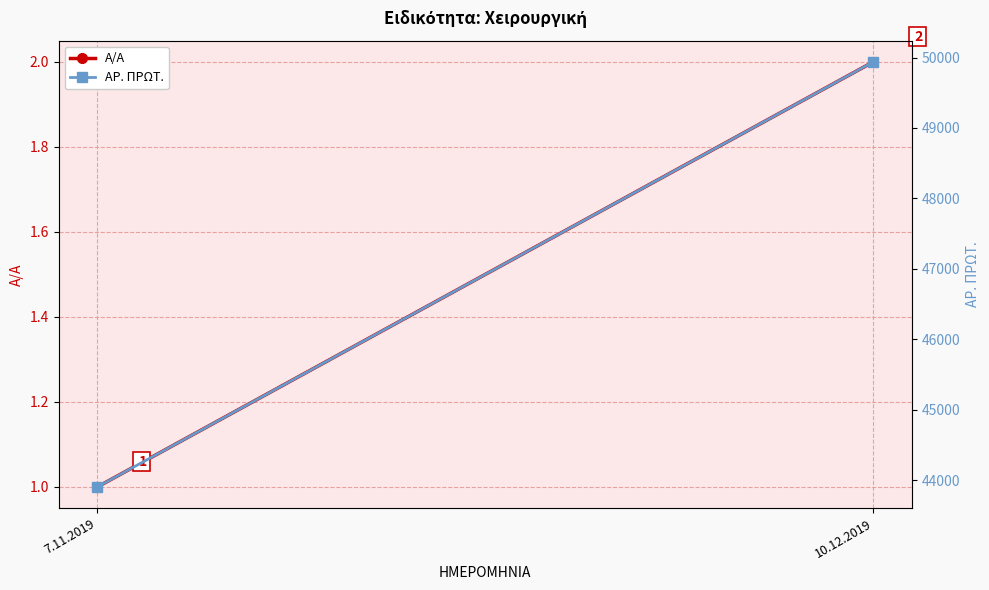

Which series changed the most between 7.11.2019 and 10.12.2019?

ΑΡ. ΠΡΩΤ.